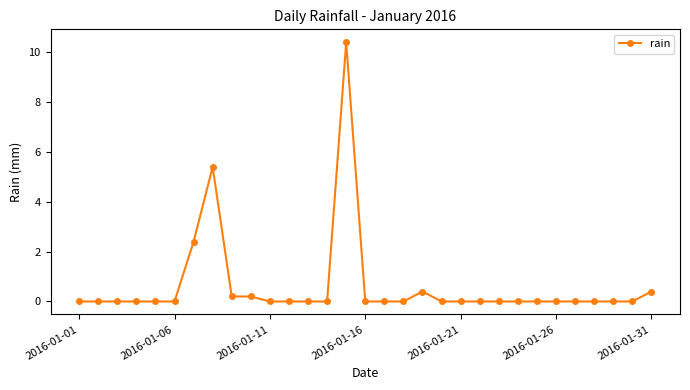

True or false: the data has more than 0 interior local peaks.

True